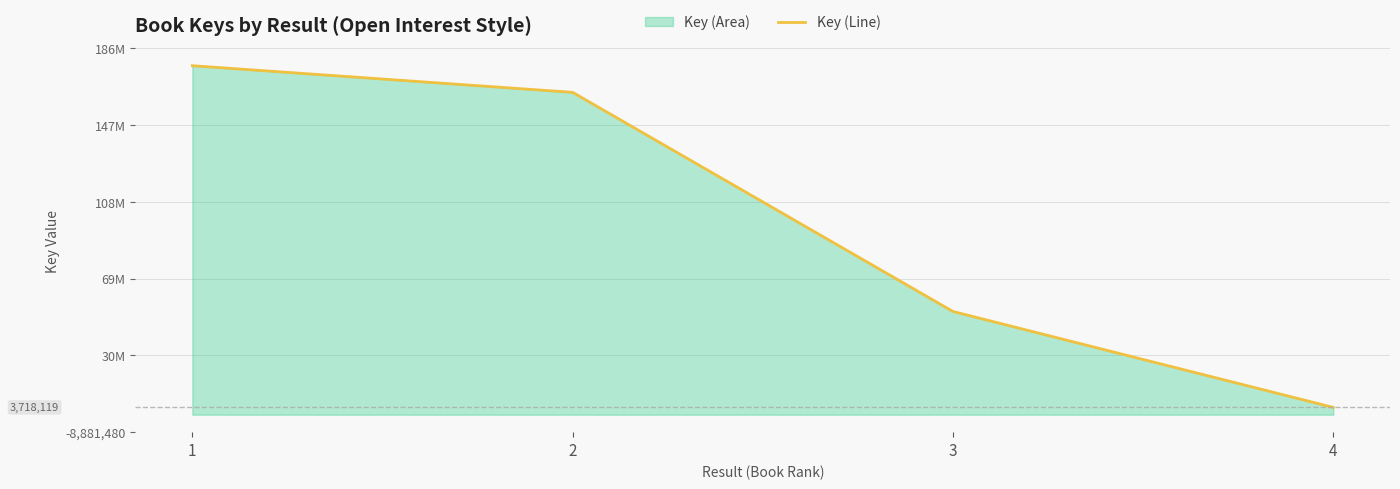

List the labels in order of value, smallest first.

4, 3, 2, 1